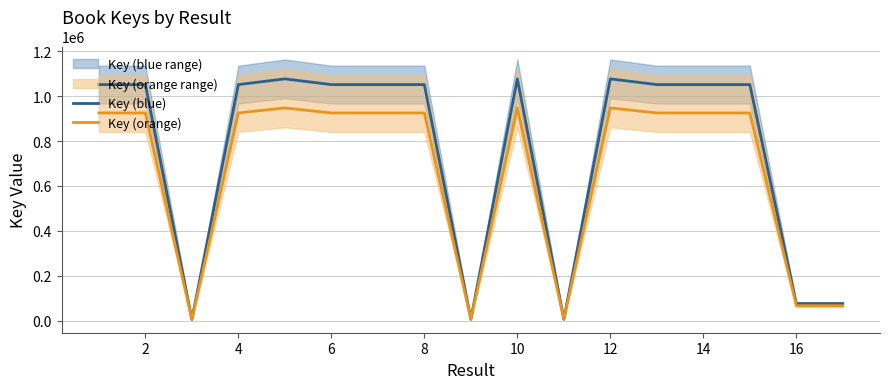

What is the value of the Key (blue) point at the 4th from the left?

1050828.0